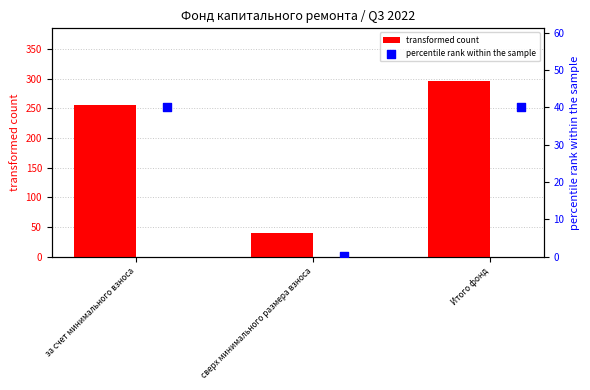

Which series has the largest Y range (max minus min)?

transformed count